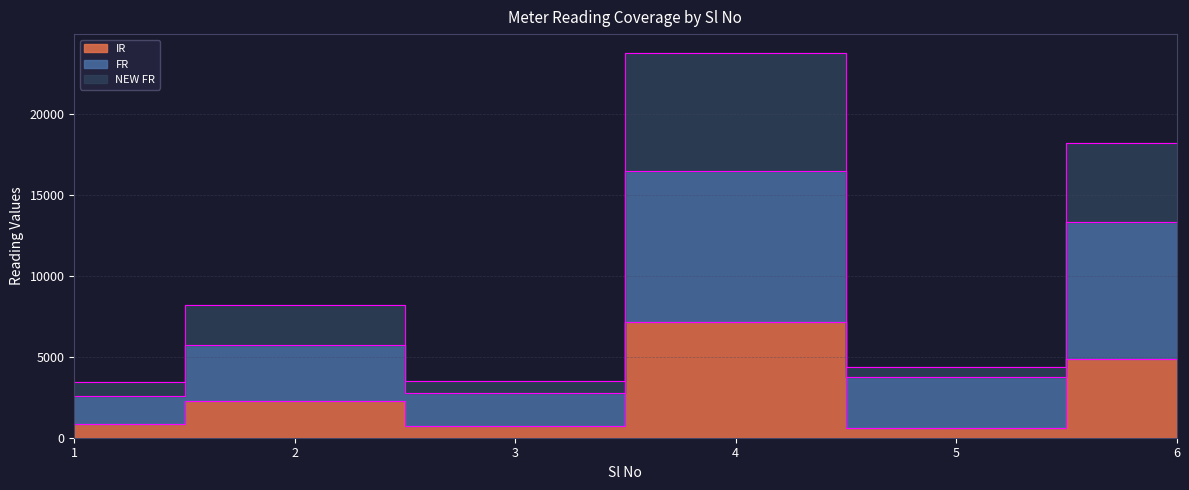

What is the total value across all series at 2?

16216